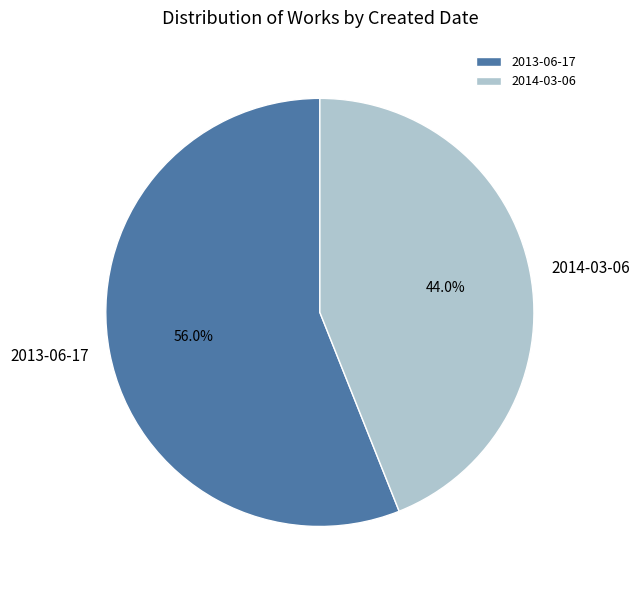

Which slice is the smallest?

2014-03-06